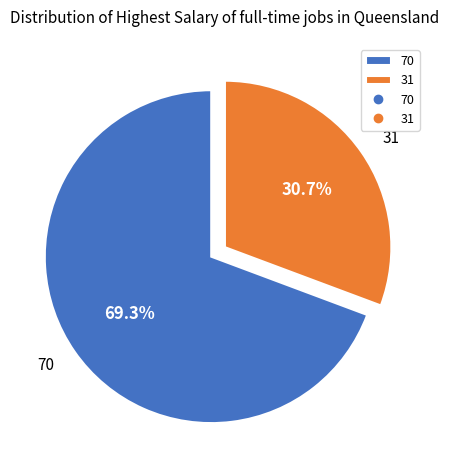

How many segments does this pie chart have?

2